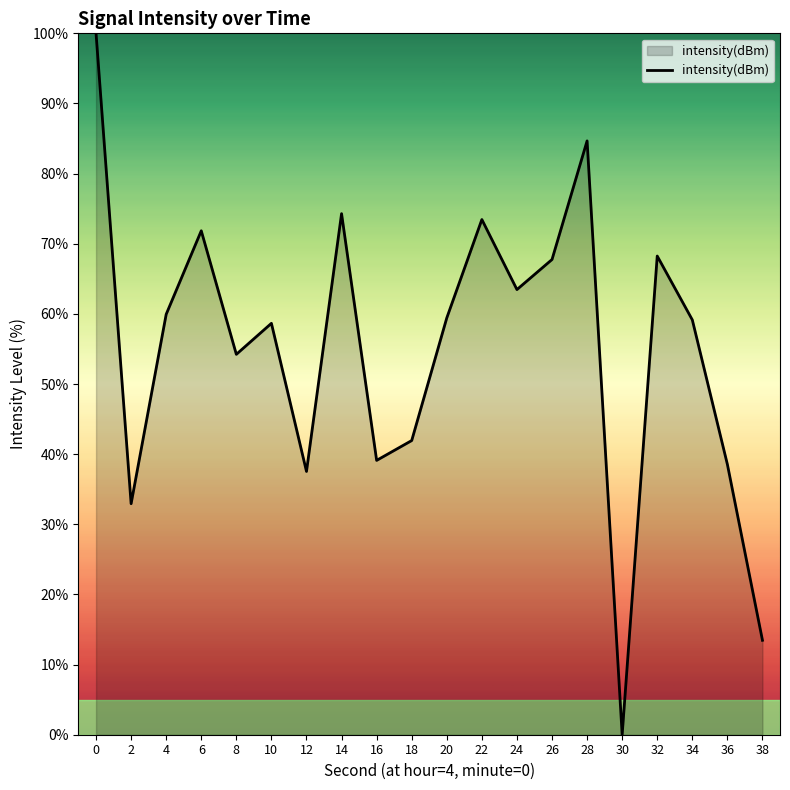

Where is the data nearest to the value 50?

8